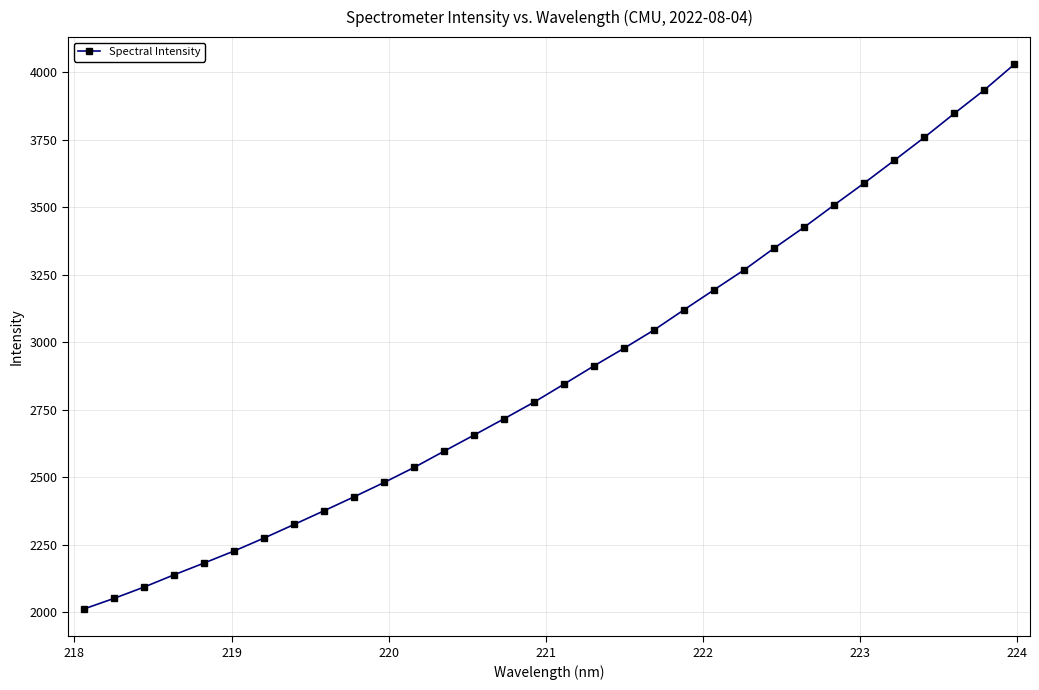

True or false: there are more than 2 points higher than both neighbors.

False